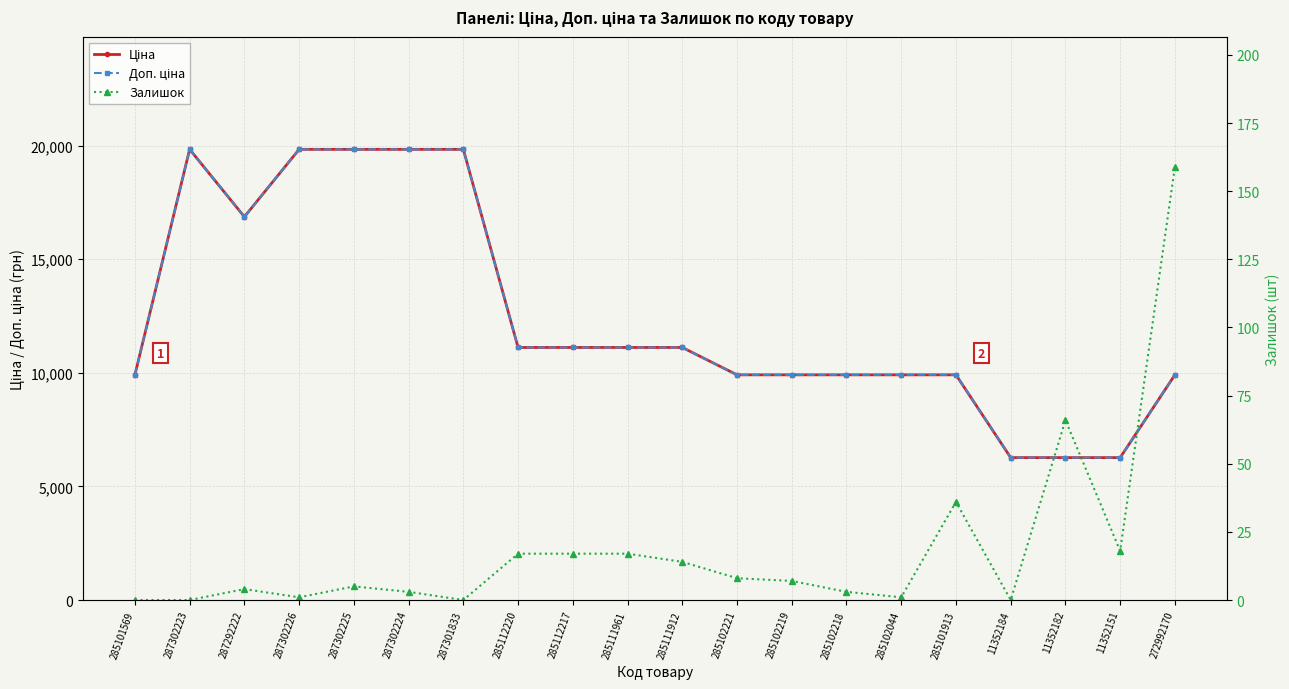

Reading left to right, transcribe all the data shown in this chart.

Ціна: 285101569=9908.5	287302223=19831.1	287292222=16863.2	287302226=19831.1	287302225=19831.1	287302224=19831.1	287301833=19831.1	285112220=11113.6	285112217=11113.6	285111961=11113.6	285111912=11113.6	285102221=9908.5	285102219=9908.5	285102218=9908.5	285102044=9908.5	285101913=9908.5	11352184=6266.7	11352182=6266.7	11352151=6266.7	272992170=9908.5
Доп. ціна: 285101569=9908.5	287302223=19831.1	287292222=16863.2	287302226=19831.1	287302225=19831.1	287302224=19831.1	287301833=19831.1	285112220=11113.6	285112217=11113.6	285111961=11113.6	285111912=11113.6	285102221=9908.5	285102219=9908.5	285102218=9908.5	285102044=9908.5	285101913=9908.5	11352184=6266.7	11352182=6266.7	11352151=6266.7	272992170=9908.5
Залишок: 285101569=0.0	287302223=0.0	287292222=4.0	287302226=1.0	287302225=5.0	287302224=3.0	287301833=0.0	285112220=17.0	285112217=17.0	285111961=17.0	285111912=14.0	285102221=8.0	285102219=7.0	285102218=3.0	285102044=1.0	285101913=36.0	11352184=0.0	11352182=66.0	11352151=18.0	272992170=159.0